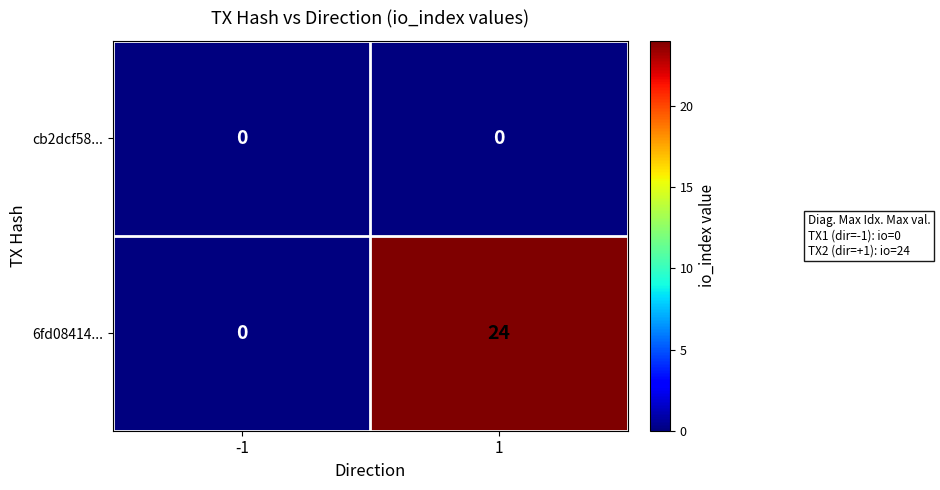

What is the sum of the 6fd08414... values at -1 and 1?

24